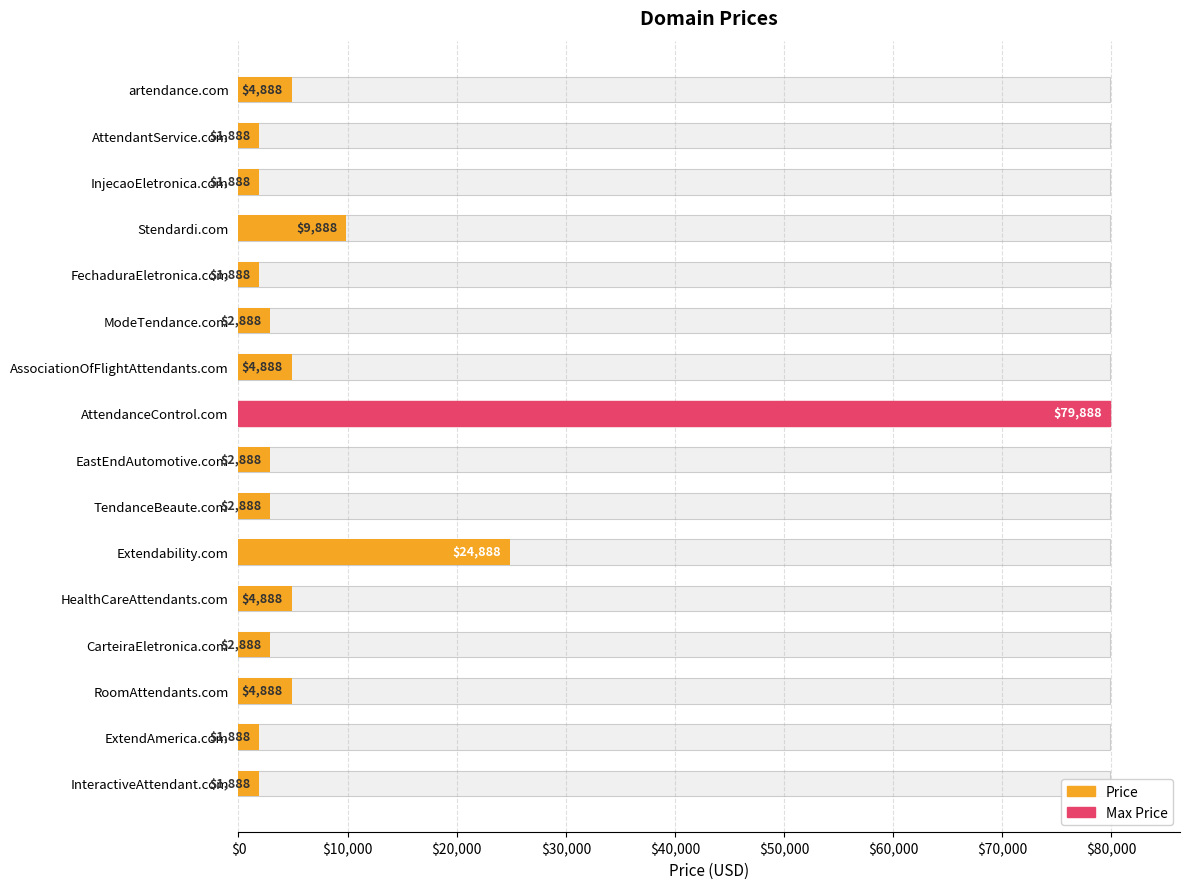

Reading left to right, what are all the values shown in this chart?

4888	1888	1888	9888	1888	2888	4888	79888	2888	2888	24888	4888	2888	4888	1888	1888